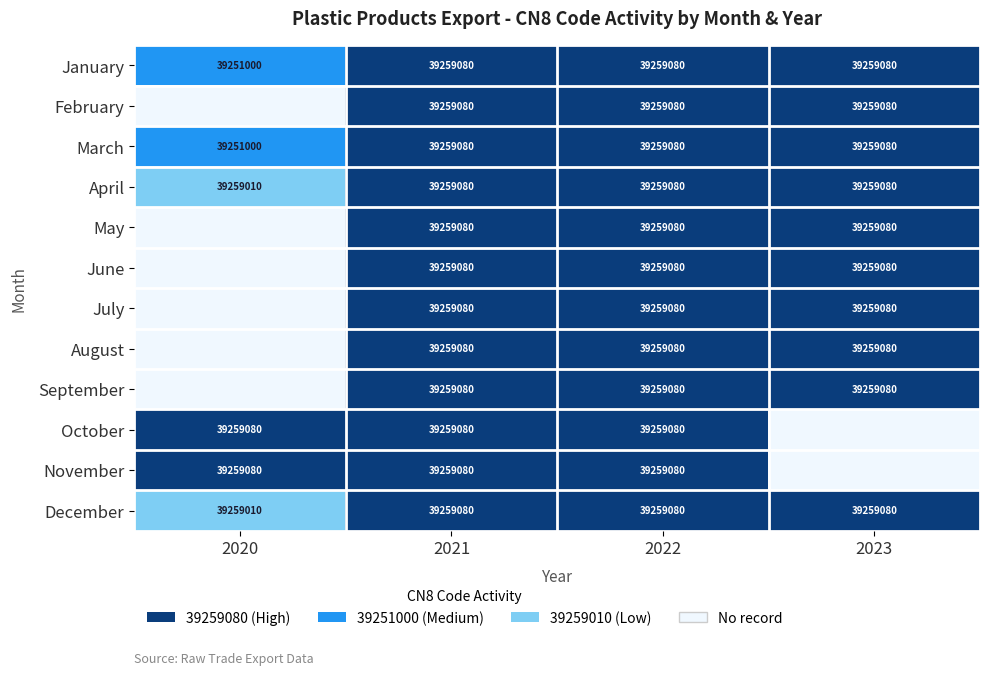

What is the total value across all series at 2021?

471108960